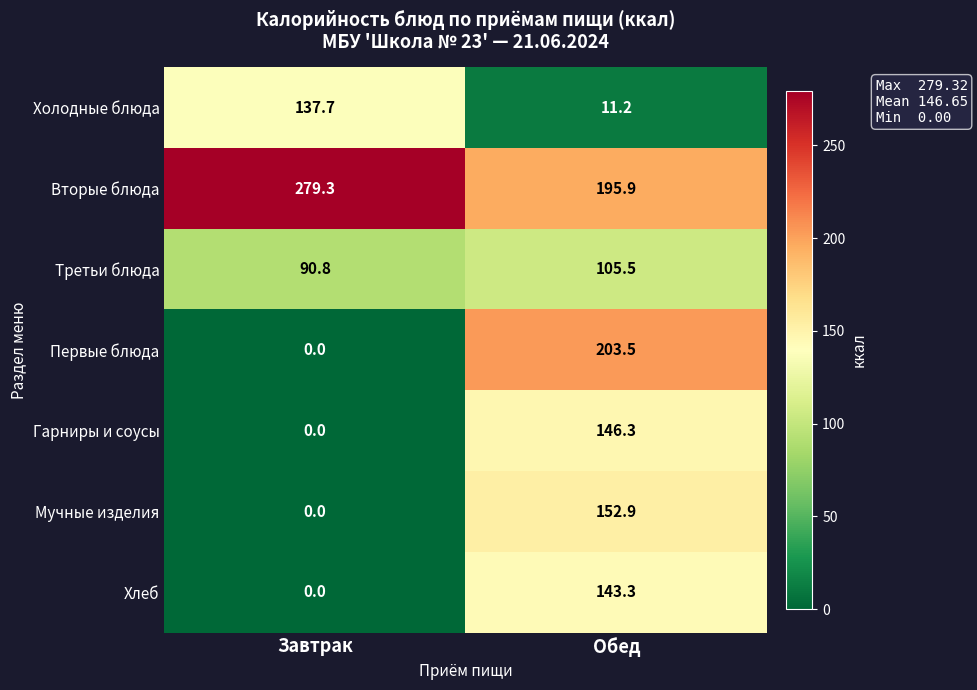

Reading right to left, list all the values displayed in this chart.

Холодные блюда: Обед=11.2	Завтрак=137.7
Вторые блюда: Обед=195.9	Завтрак=279.3
Третьи блюда: Обед=105.5	Завтрак=90.8
Первые блюда: Обед=203.5	Завтрак=0.0
Гарниры и соусы: Обед=146.3	Завтрак=0.0
Мучные изделия: Обед=152.9	Завтрак=0.0
Хлеб: Обед=143.3	Завтрак=0.0